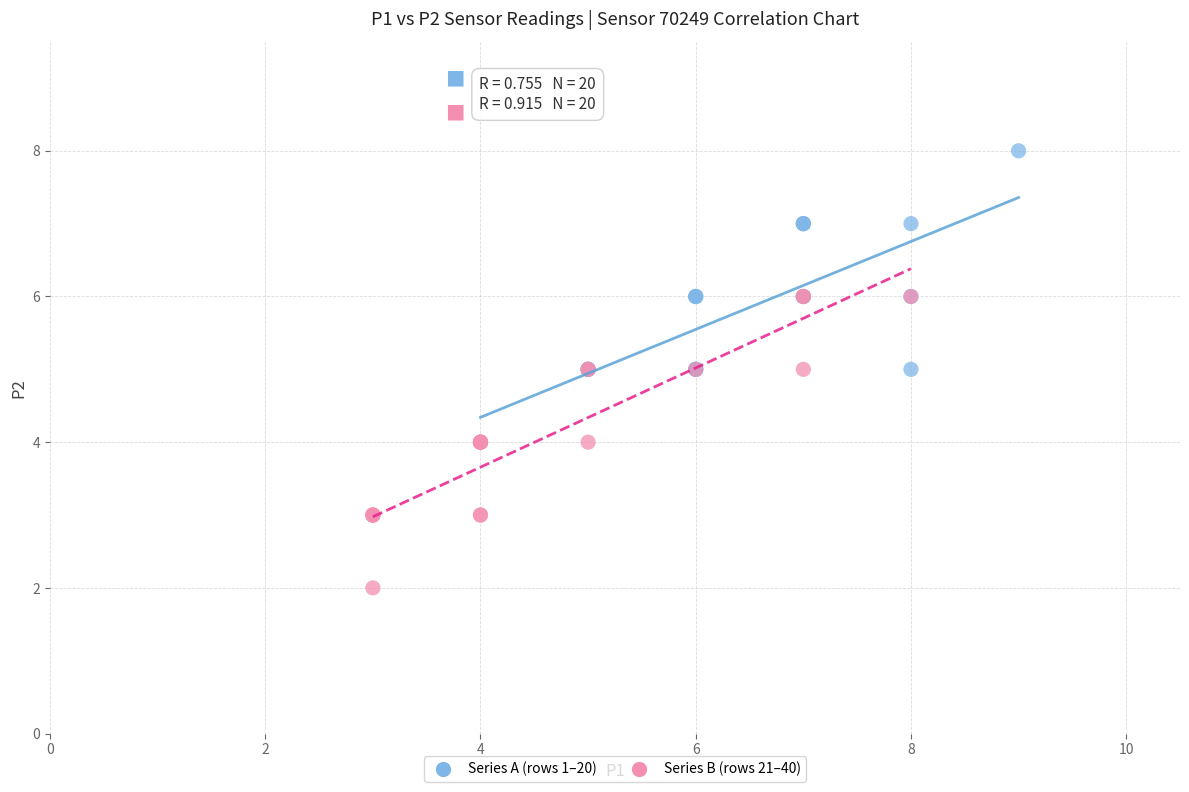

Which series contains the highest Y value?

Series A (rows 1–20)